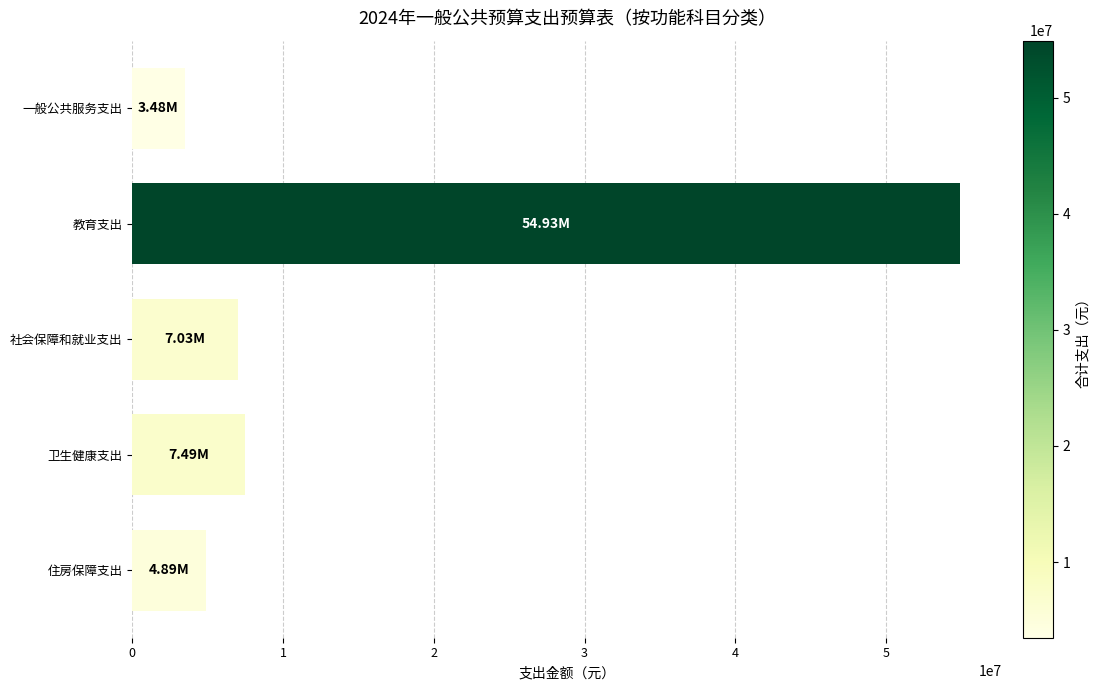

Which label corresponds to the largest value in the chart?

教育支出